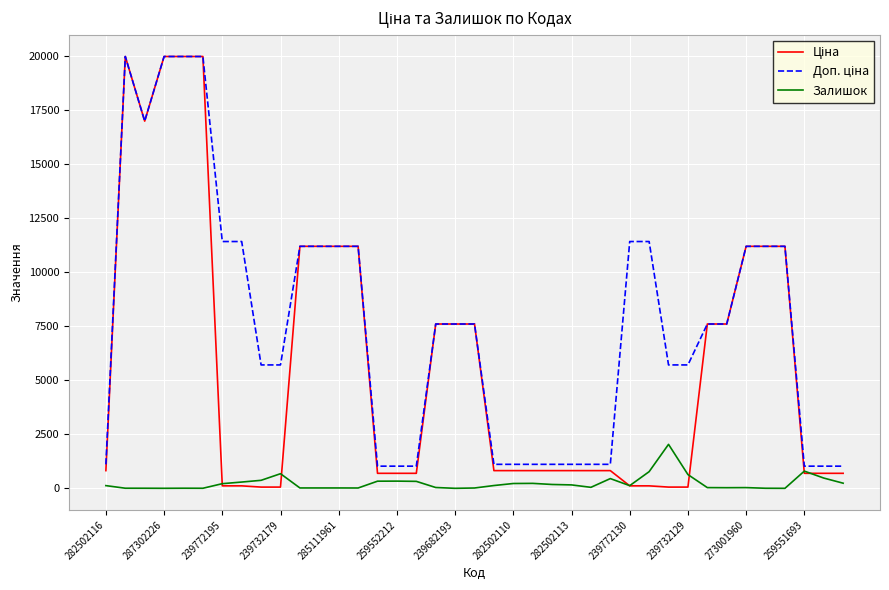

What is the greatest value displayed?

19964.2